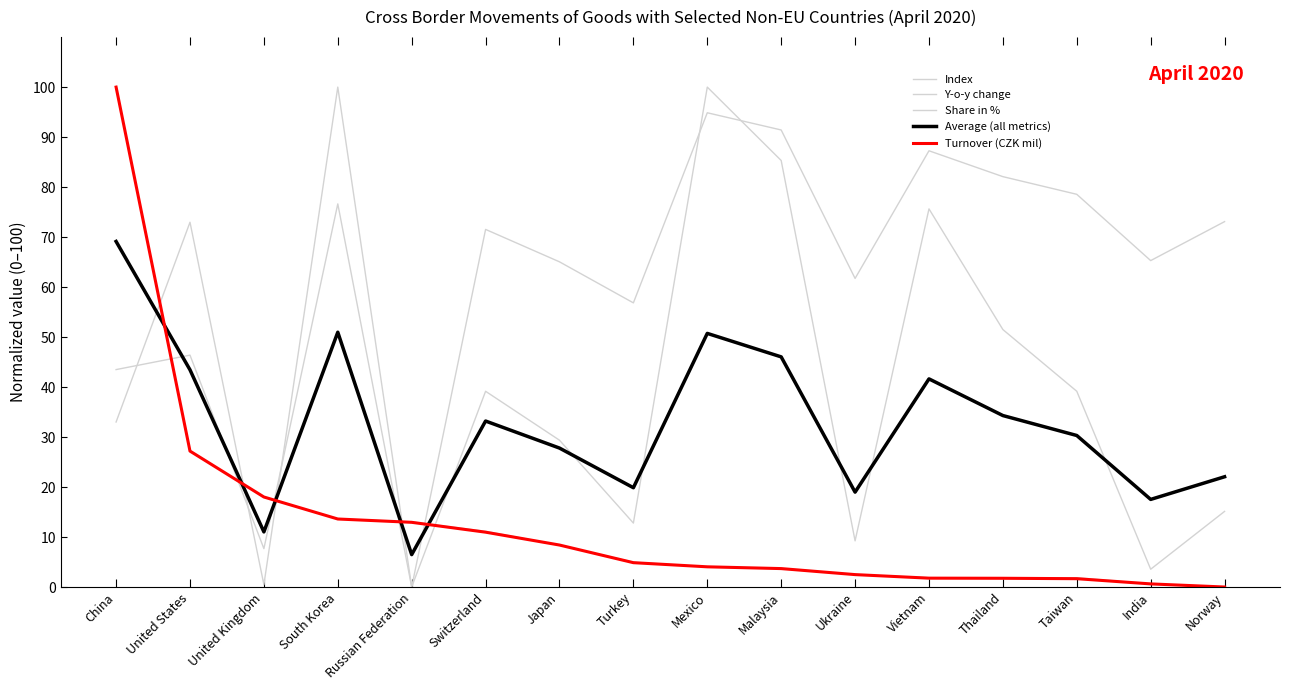

True or false: Index has more than 0 interior local peaks.

True